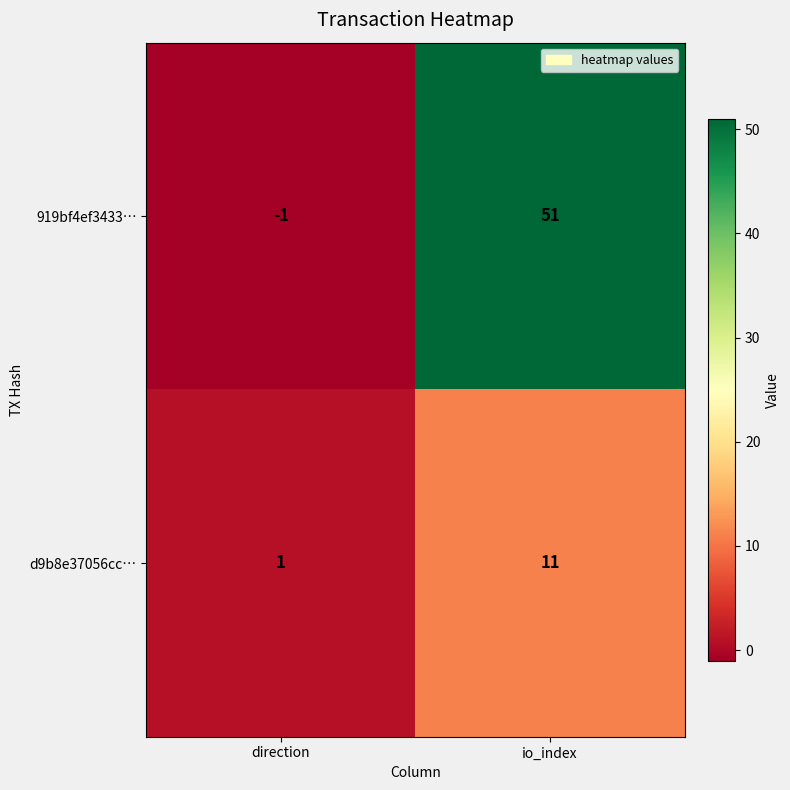

What is the spread (max minus min) of values at io_index?

40